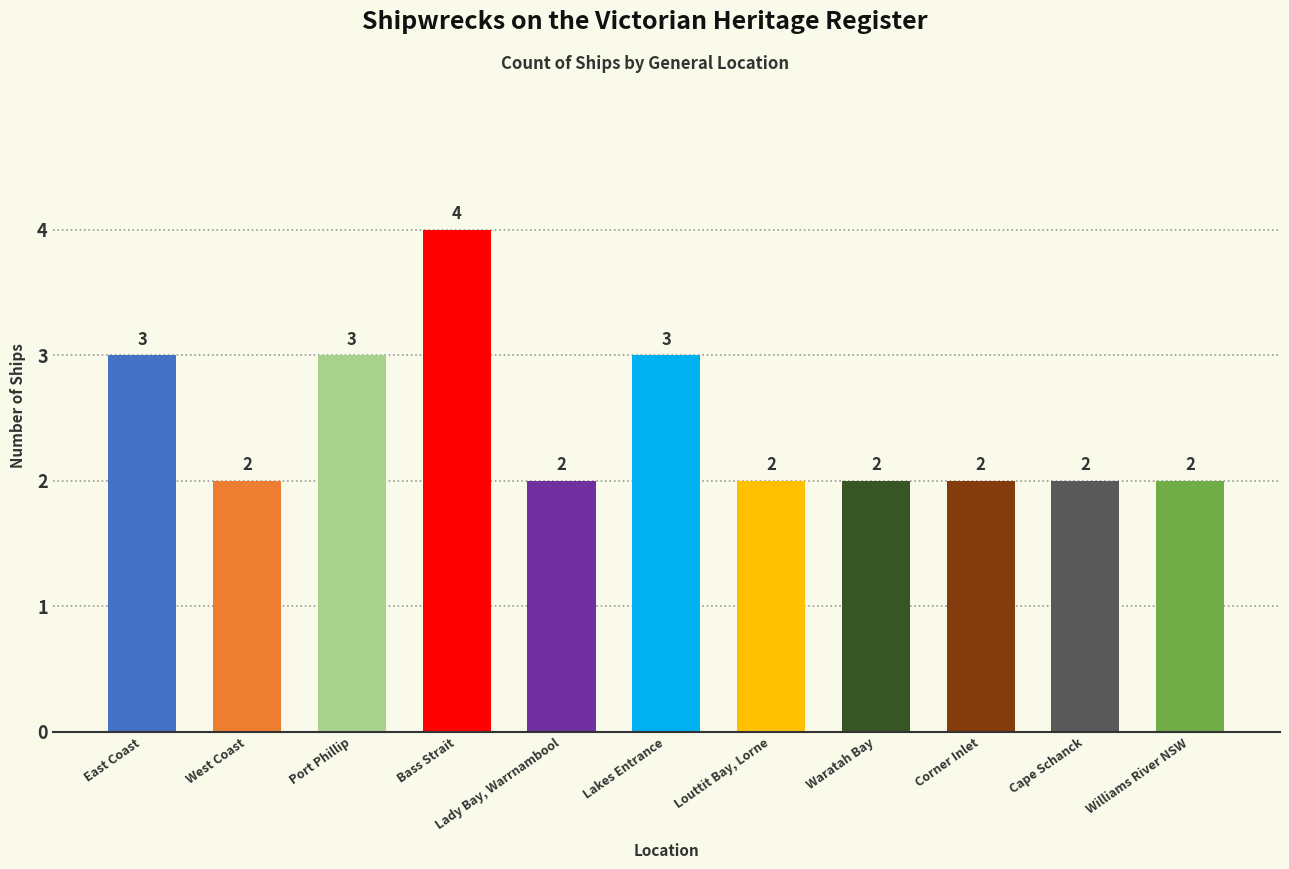

Does the chart contain stacked bars?

No